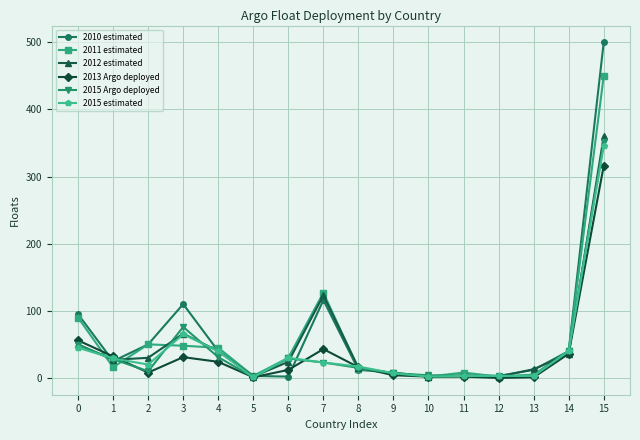

Count the number of data series in this chart.

6